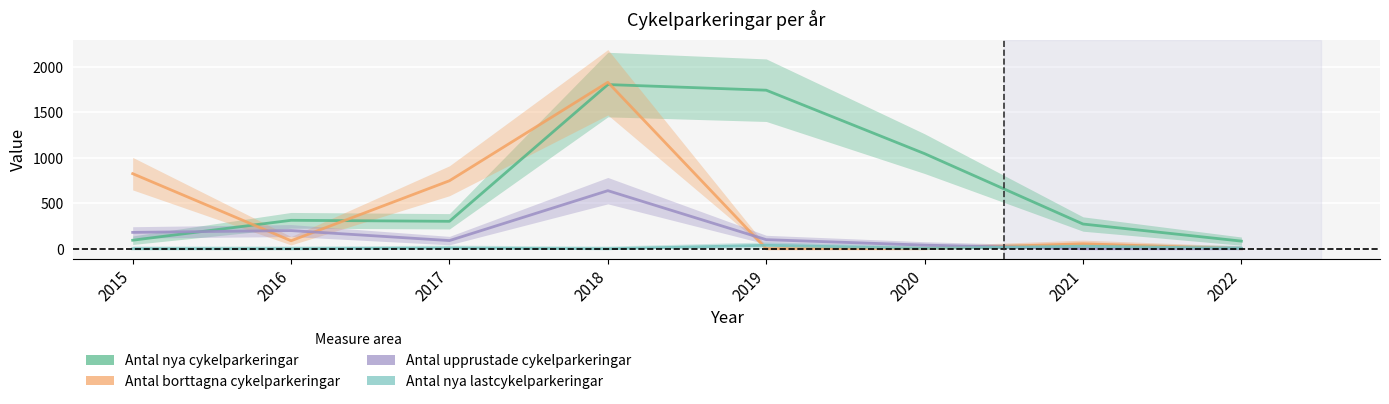

What is the sum of the Antal borttagna cykelparkeringar values at 2016 and 2019?

88